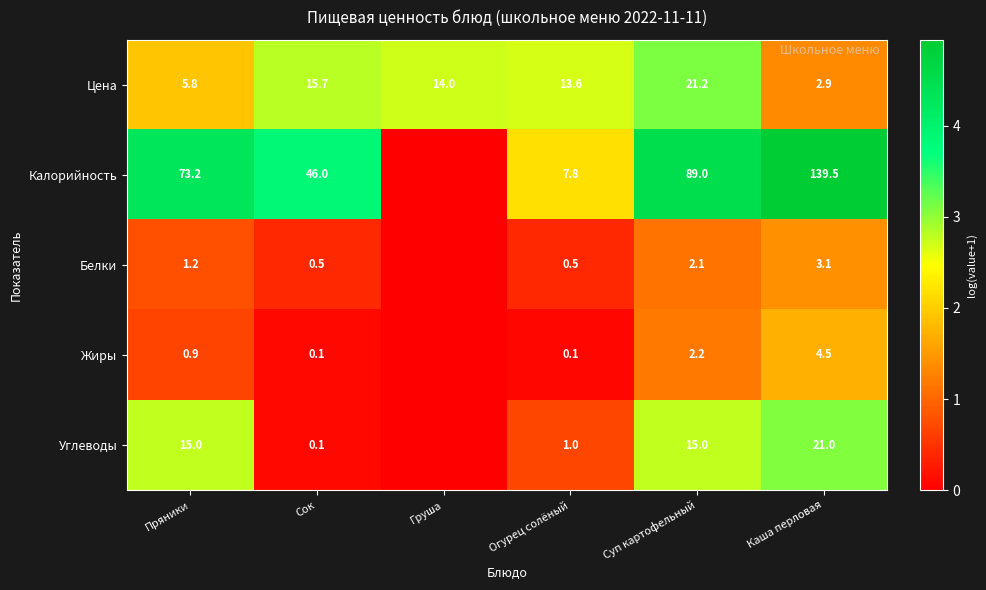

Read the Цена value at Сок.

15.7